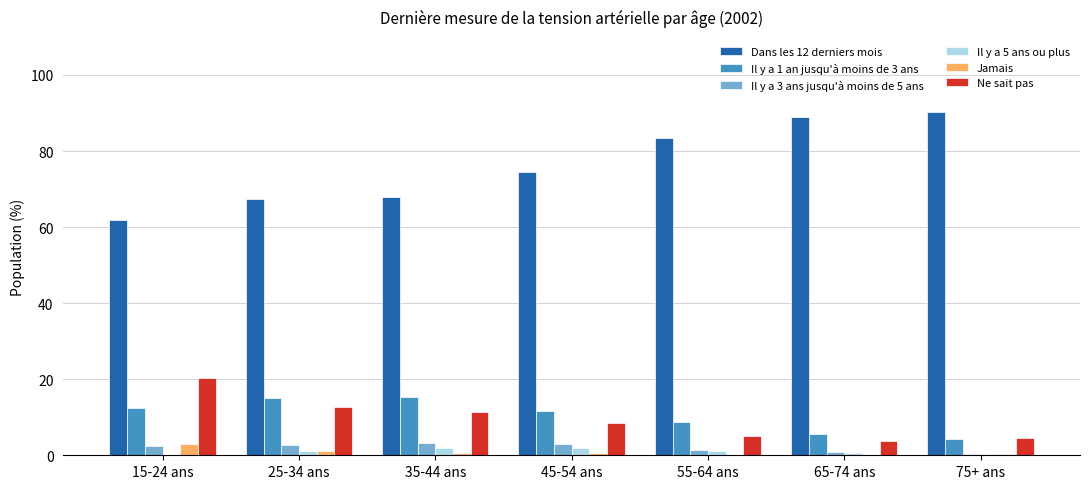

What is the sum of the Il y a 5 ans ou plus values at 25-34 ans and 45-54 ans?

3.1